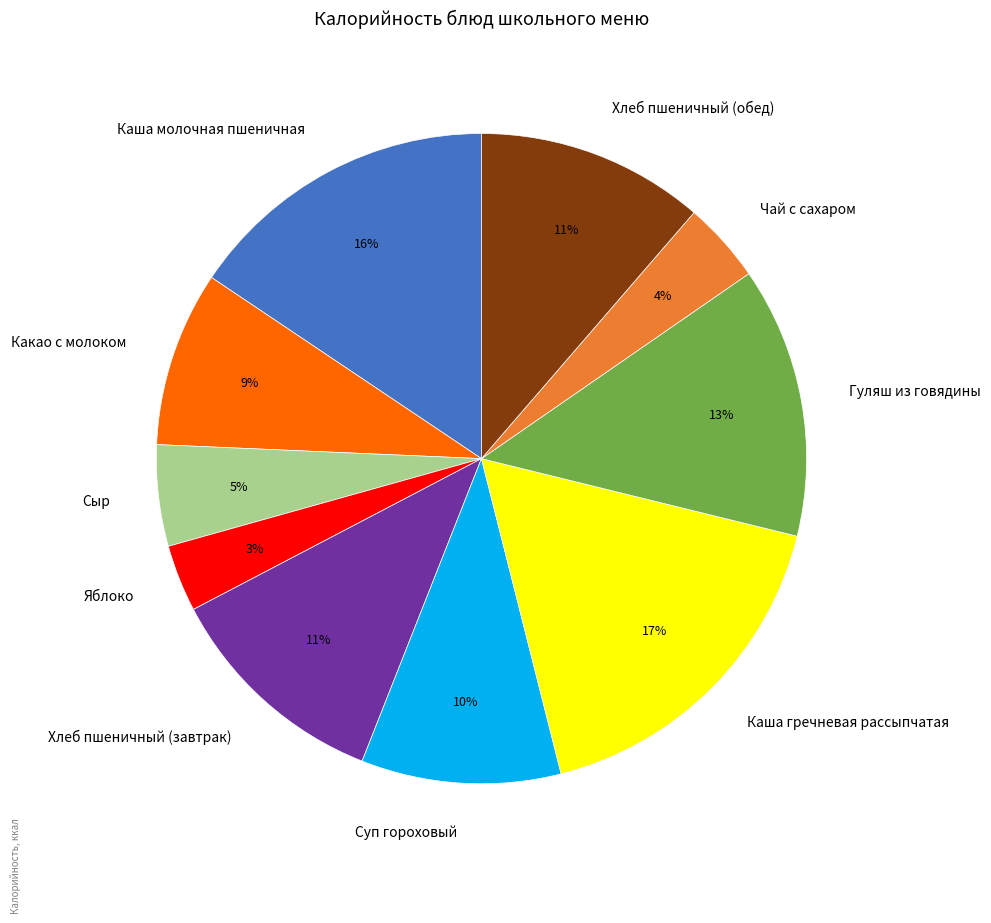

To the nearest percent, what is the difference between the largest and smallest slice percentages?

14%